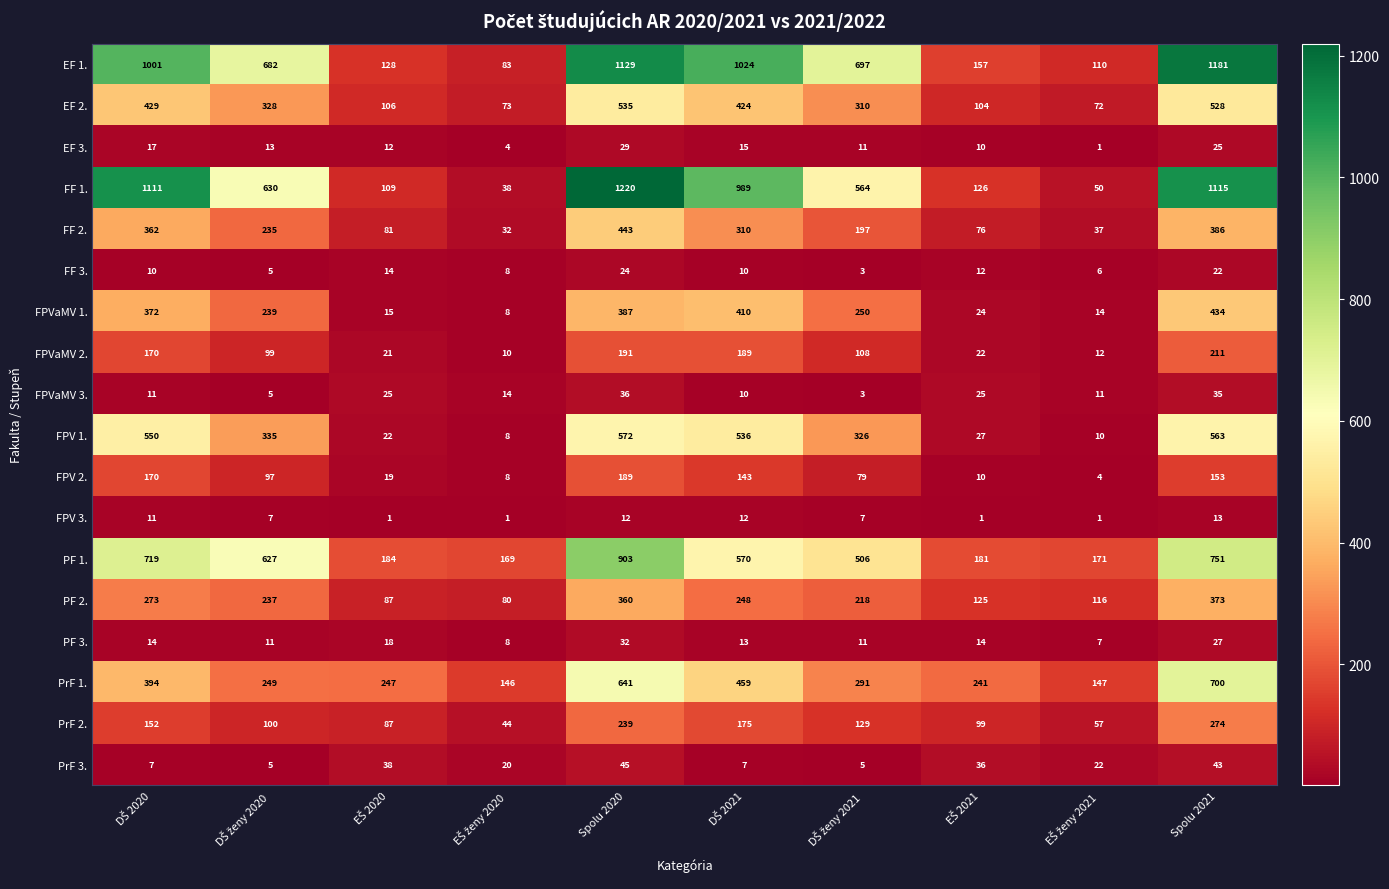

Rank the series by their maximum value, from highest to lowest.

FF 1., EF 1., PF 1., PrF 1., FPV 1., EF 2., FF 2., FPVaMV 1., PF 2., PrF 2., FPVaMV 2., FPV 2., PrF 3., FPVaMV 3., PF 3., EF 3., FF 3., FPV 3.